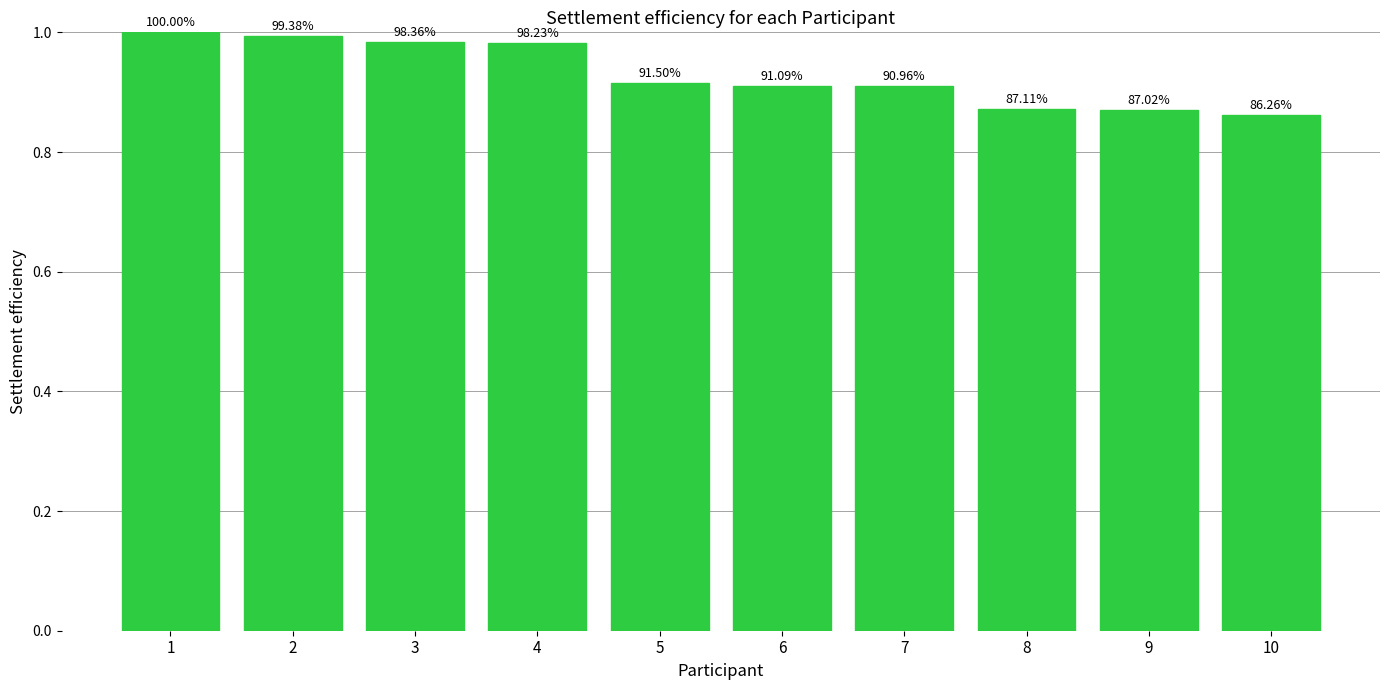

What is the difference between the second highest and second lowest values?

0.1